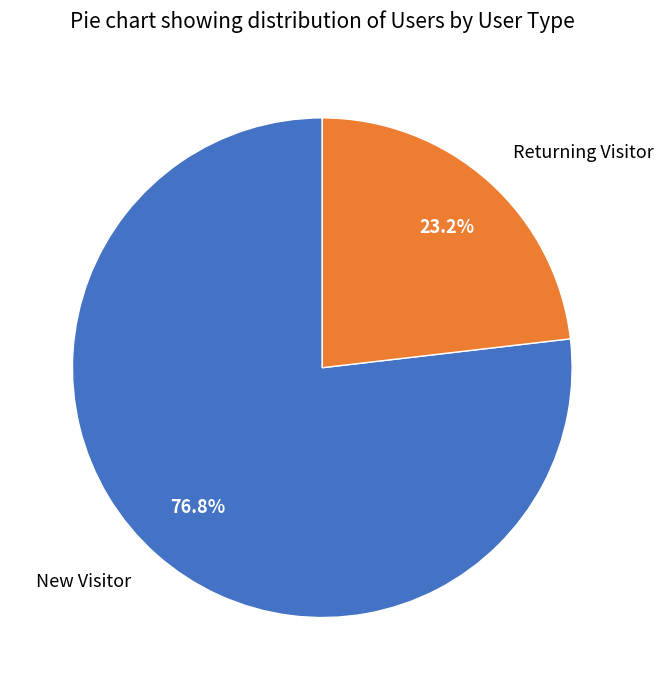

The Returning Visitor slice represents 23% of the pie. True or false?

True